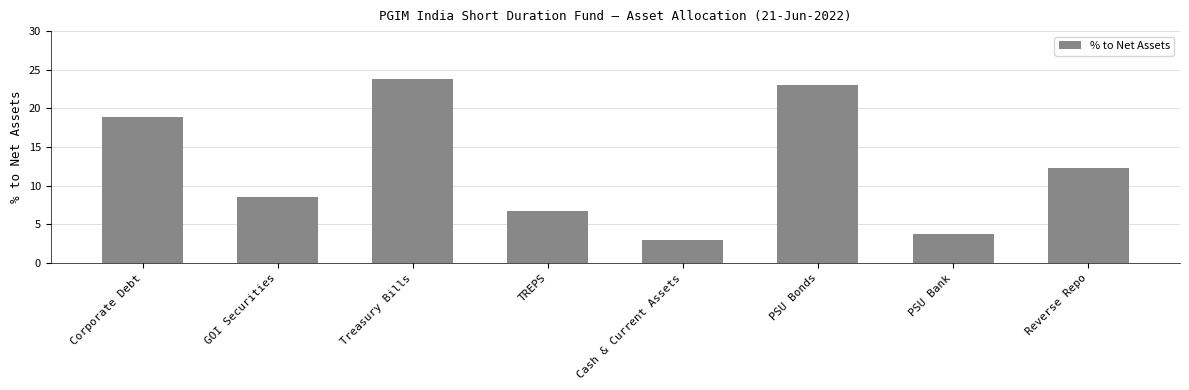

The value at Cash & Current Assets is 0.7. True or false?

False